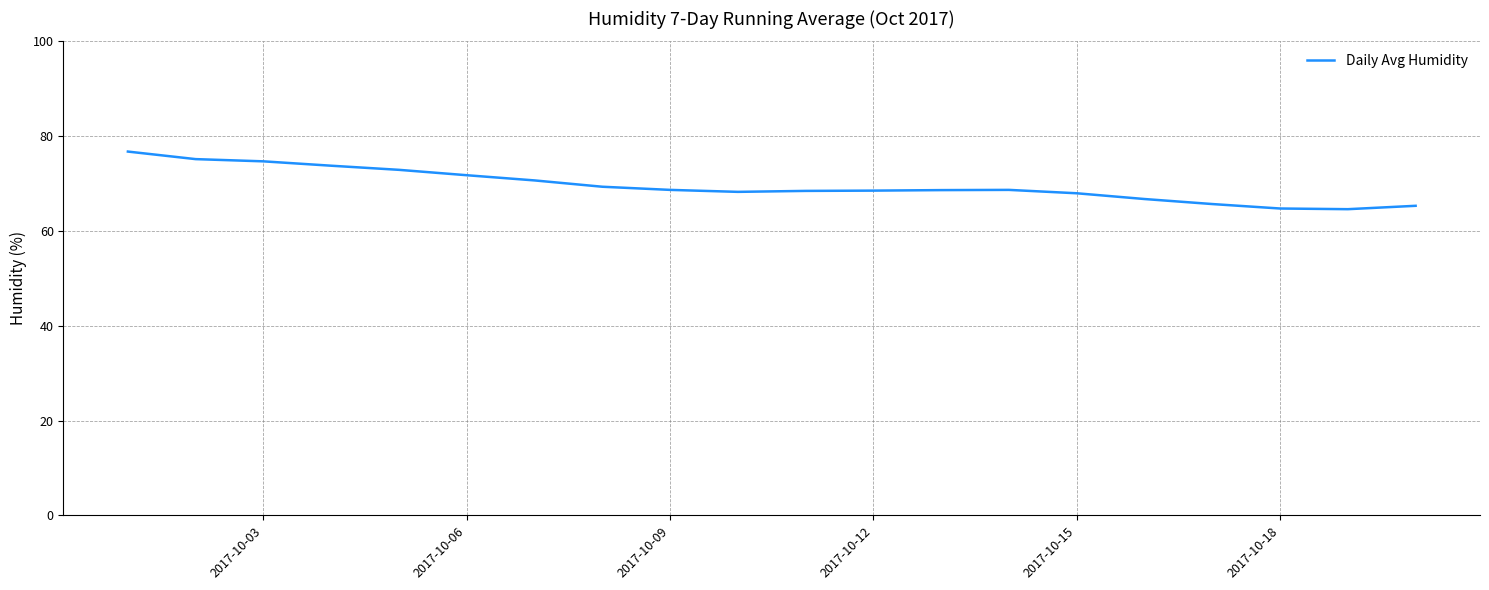

What is the smallest value displayed?

64.6